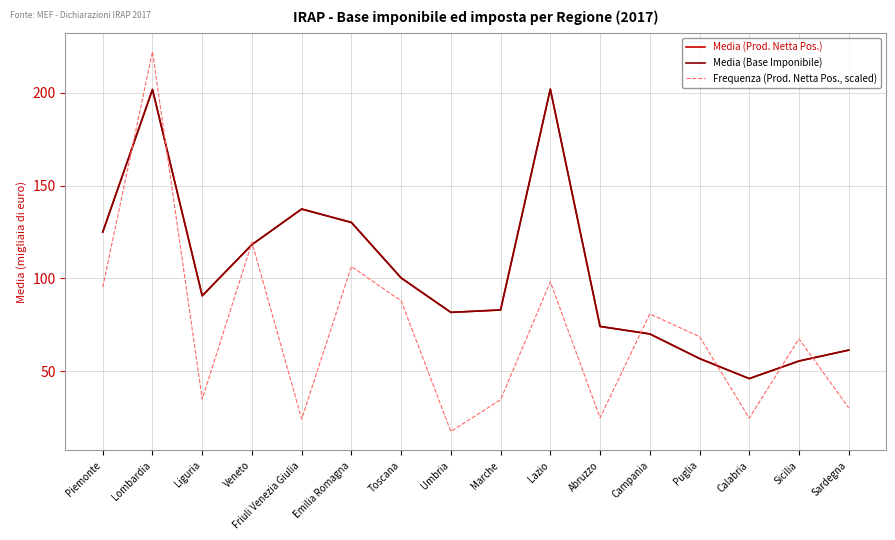

What position from the right is Liguria?

14